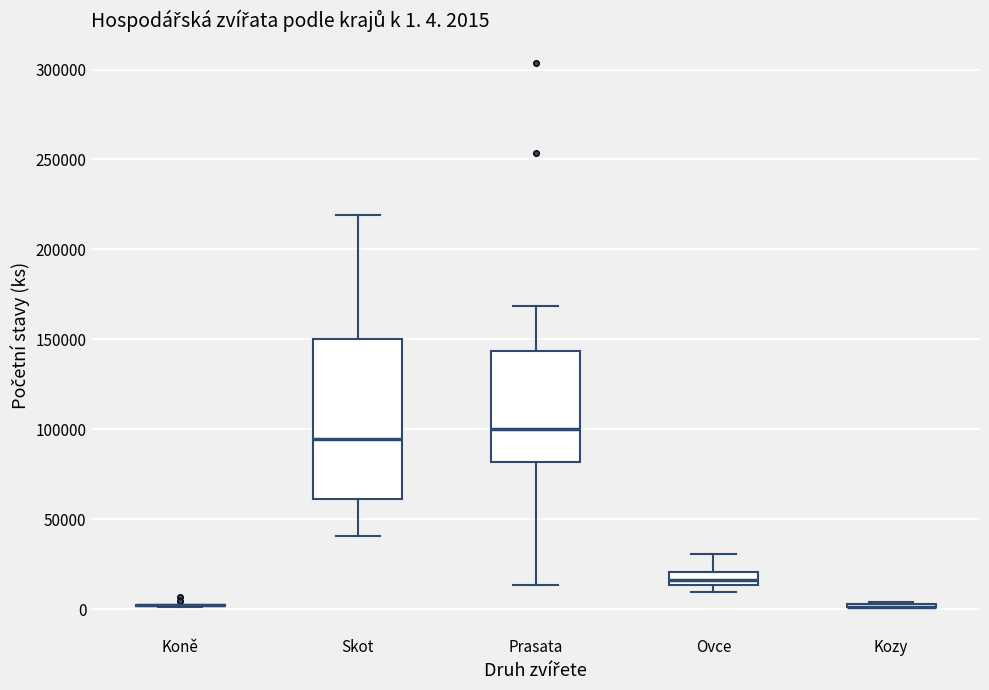

Comparing the boxes themselves (not the whiskers), which one is the tallest?

Skot